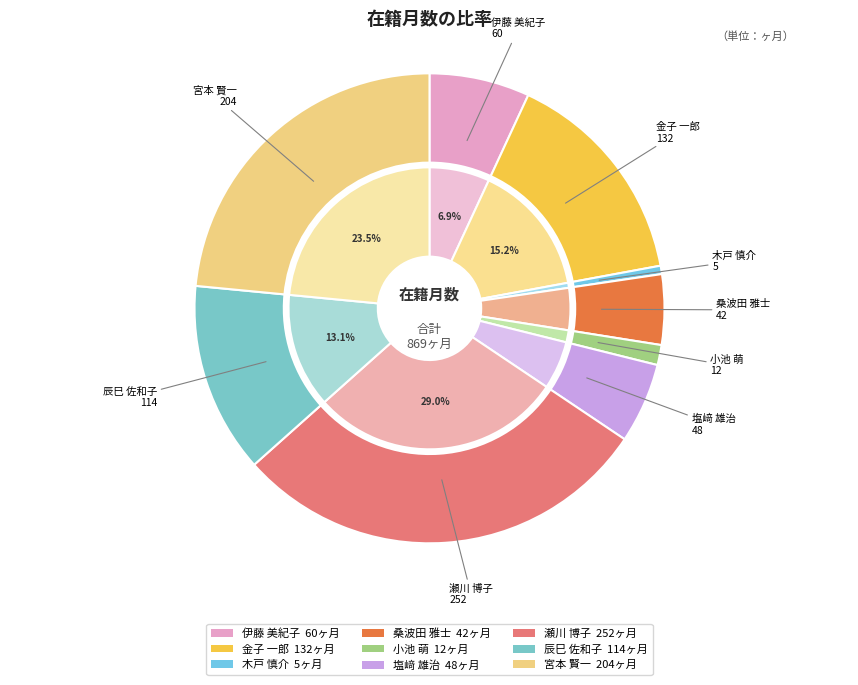

Count the number of slices in the pie.

9